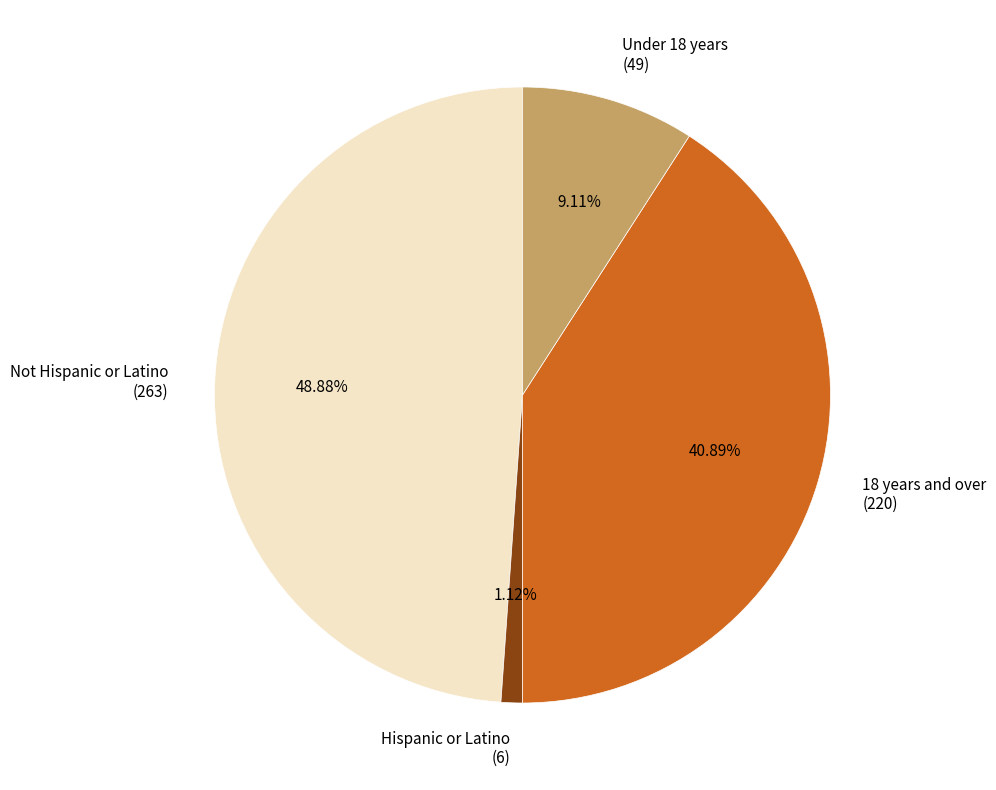

How many slices are in this pie chart?

4